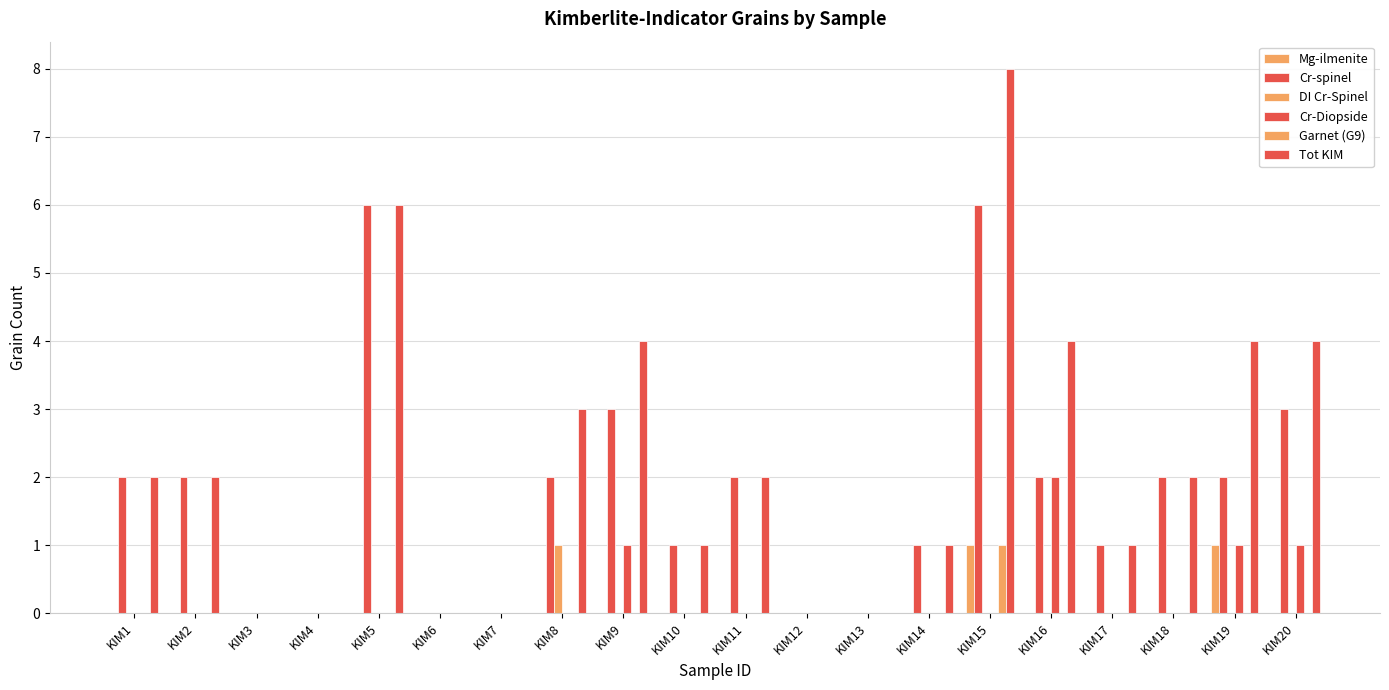

How many groups of bars are there?

20